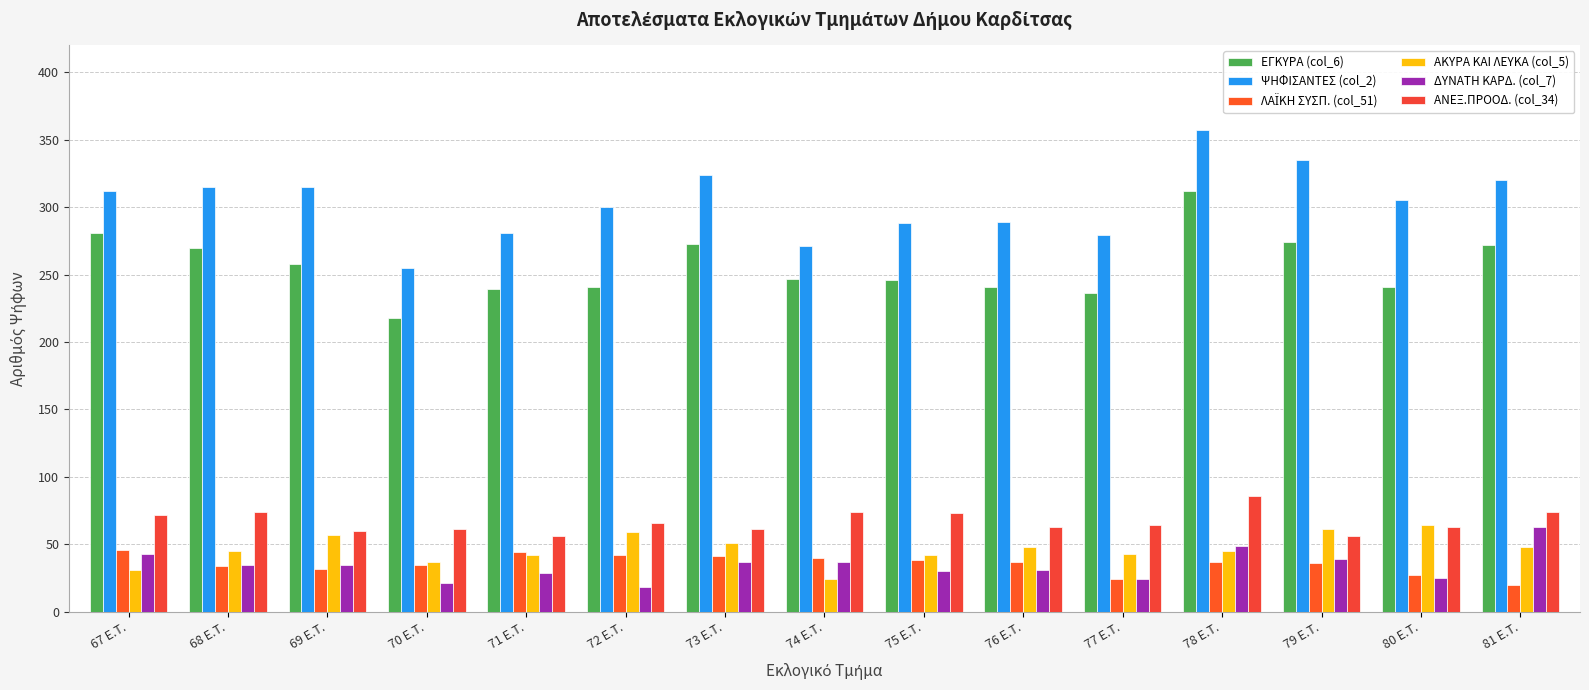

Which label corresponds to the largest value in the chart?

78 E.T.